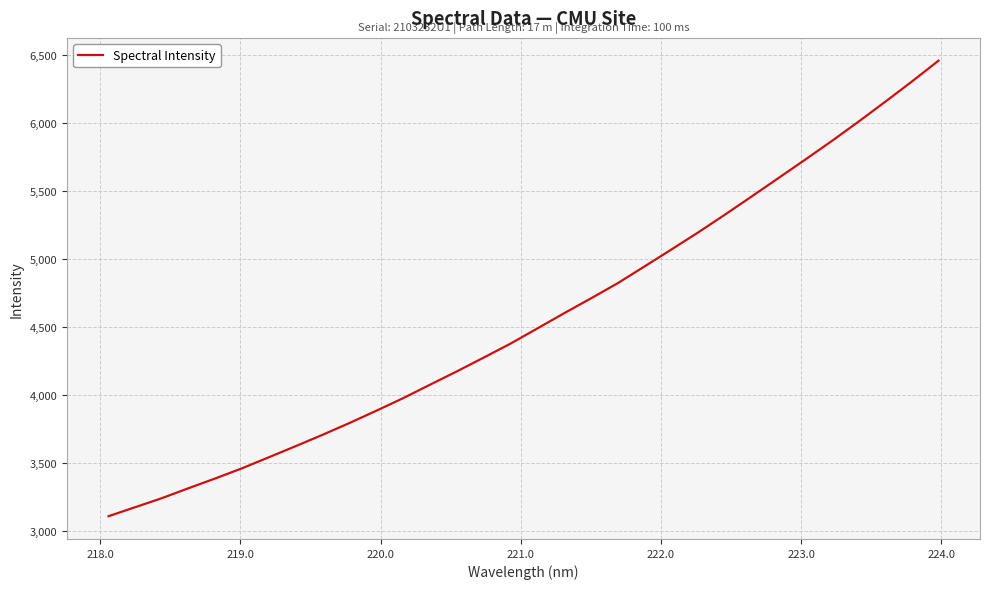

How many values exceed 4487?

16